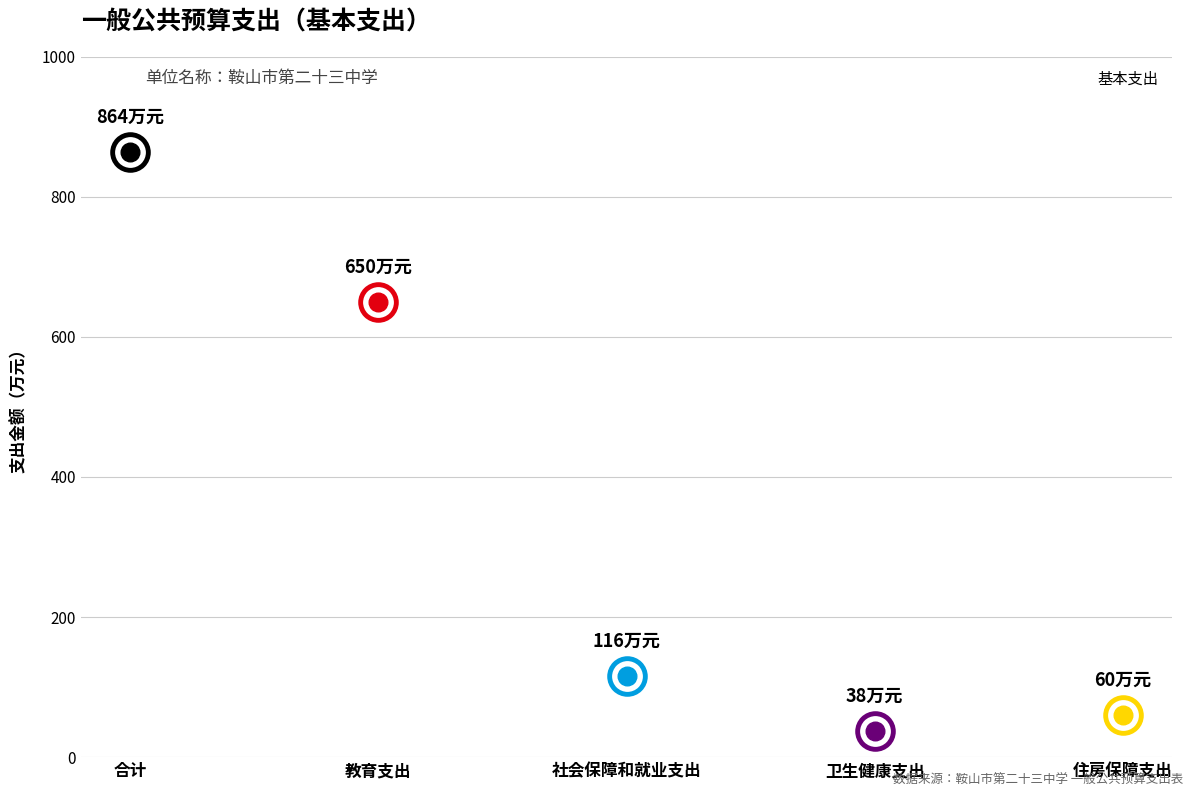

Which has a higher value, 住房保障支出 or 合计?

合计